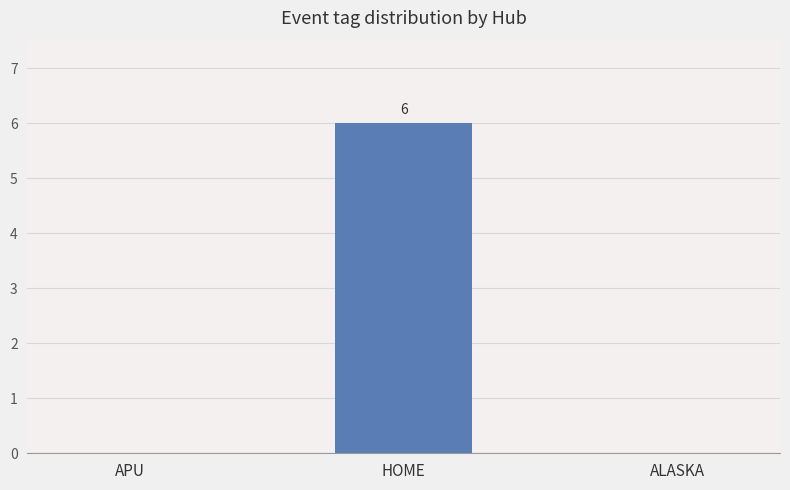

What is the sum of the values at APU and HOME?

6